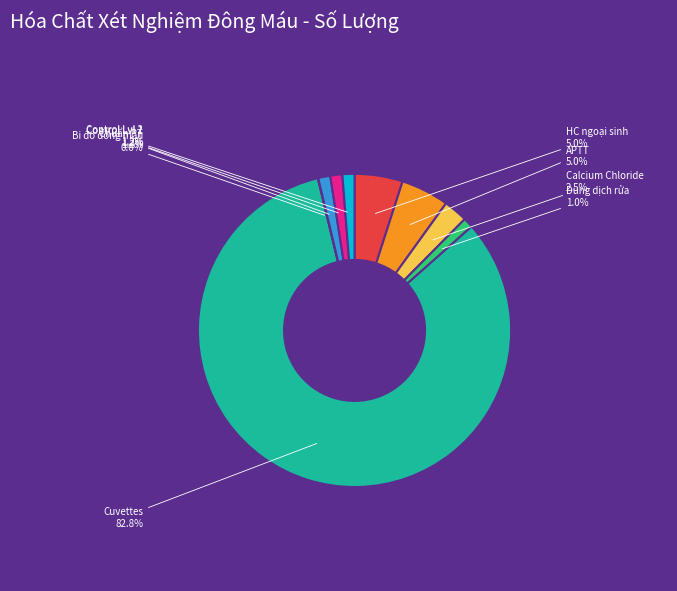

Does any single category account for the majority?

Yes